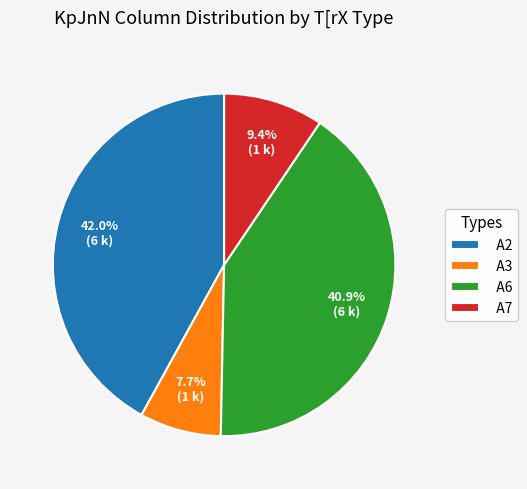

True or false: A7 accounts for 9% of the total.

True